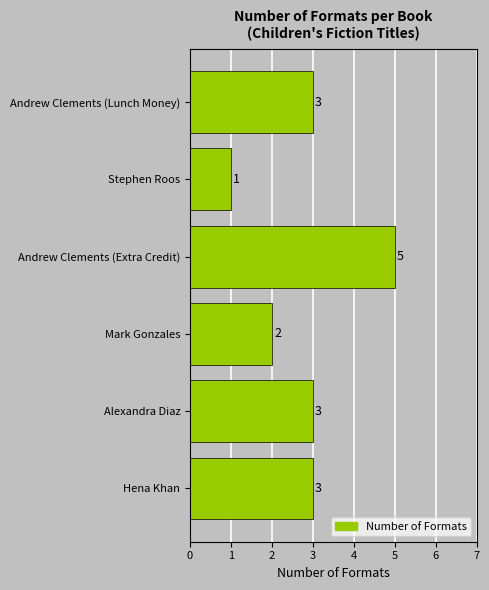

What is the maximum value shown in the chart?

5